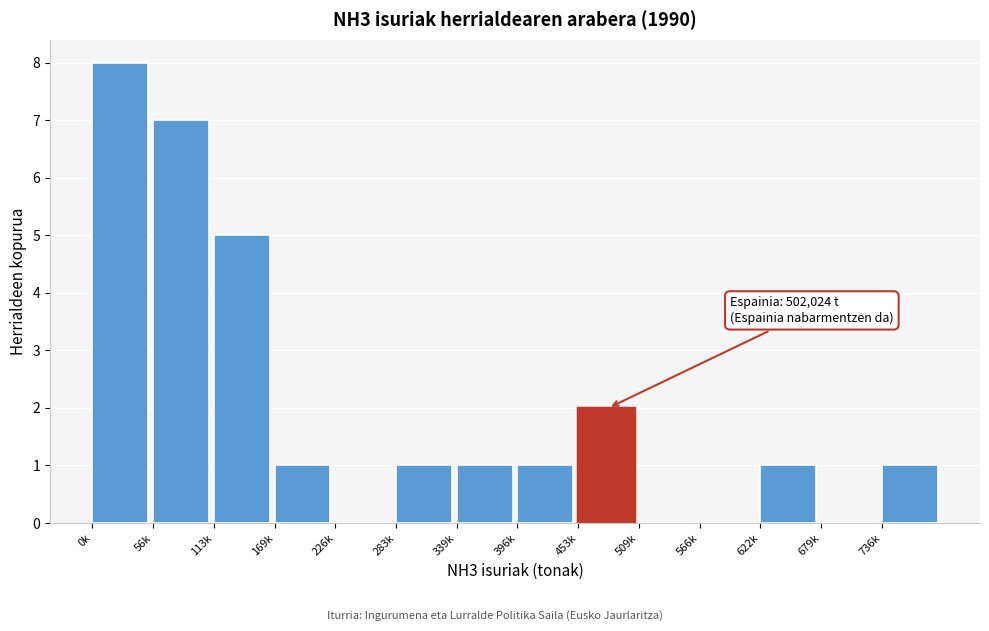

Reading left to right, extract all data points from this chart.

0k=8	56k=7	113k=5	169k=1	226k=0	283k=1	339k=1	396k=1	453k=2	509k=0	566k=0	622k=1	679k=0	736k=1